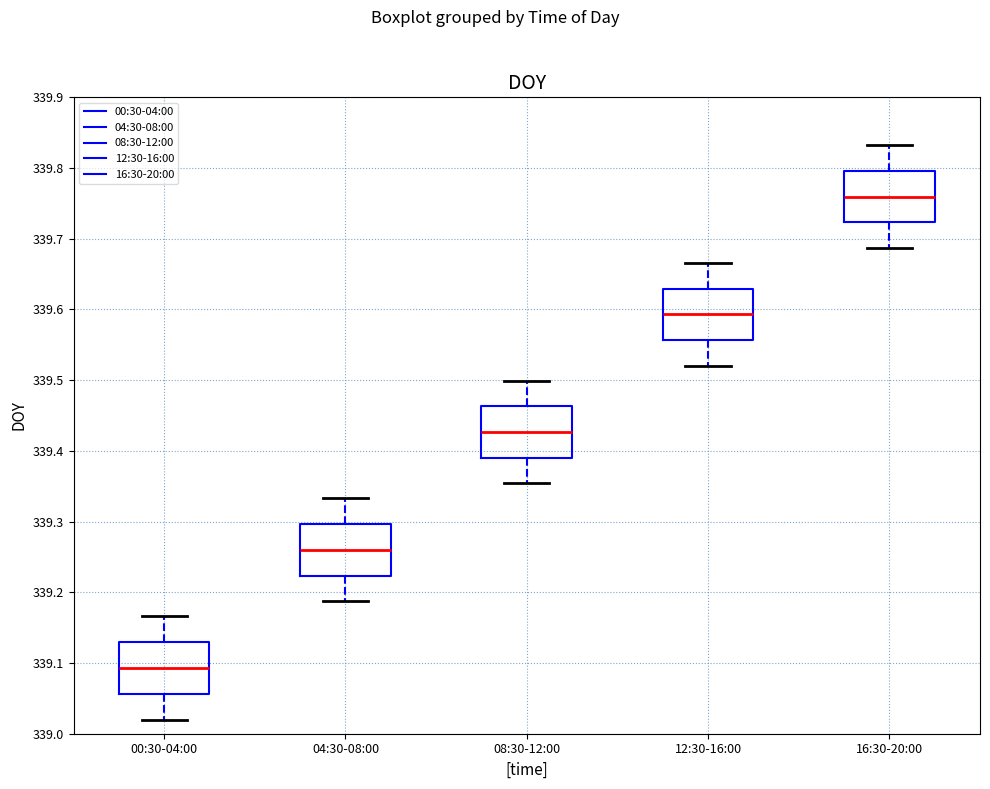

Reading left to right, read every box against the y-axis: the position of its median line, the range the box covers, and the ends of its whiskers. The values are not printed on the chart, so give them approximately, as read against the axis.

00:30-04:00: median 339.09, box 339.06 to 339.13, whiskers 339.02 to 339.17
04:30-08:00: median 339.26, box 339.22 to 339.30, whiskers 339.19 to 339.33
08:30-12:00: median 339.43, box 339.39 to 339.46, whiskers 339.35 to 339.50
12:30-16:00: median 339.59, box 339.56 to 339.63, whiskers 339.52 to 339.67
16:30-20:00: median 339.76, box 339.72 to 339.80, whiskers 339.69 to 339.83